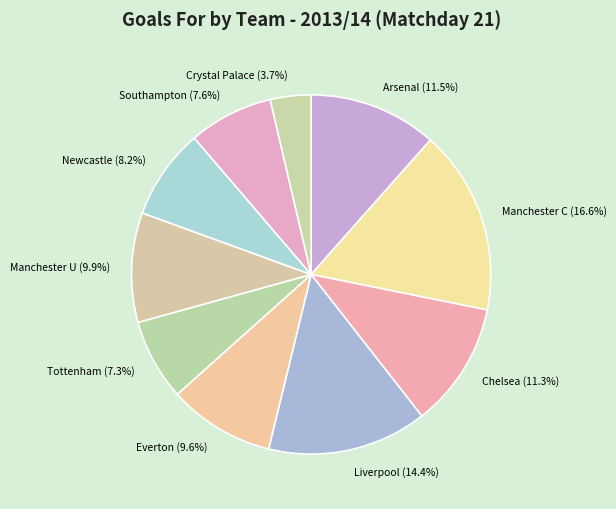

Is the sum of Manchester C and Southampton greater than half?

No